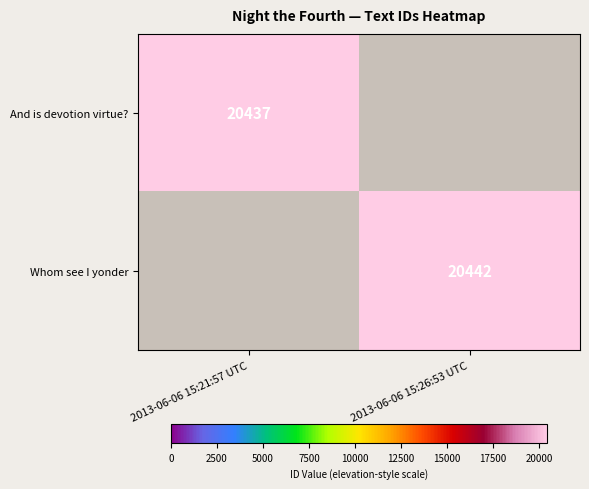

Which has a higher value, 2013-06-06 15:21:57 UTC or 2013-06-06 15:26:53 UTC?

2013-06-06 15:26:53 UTC